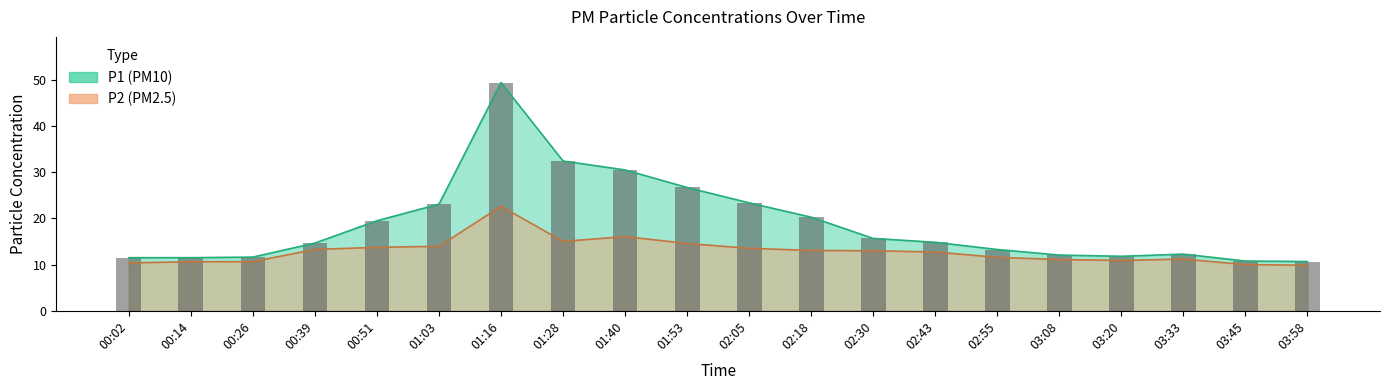

Which series changed the most between 01:03 and 02:05?

P2